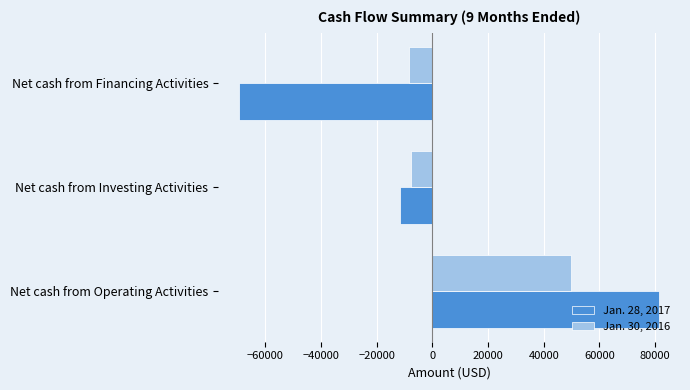

At which label is Jan. 28, 2017 closest to 5954?

Net cash from Investing Activities